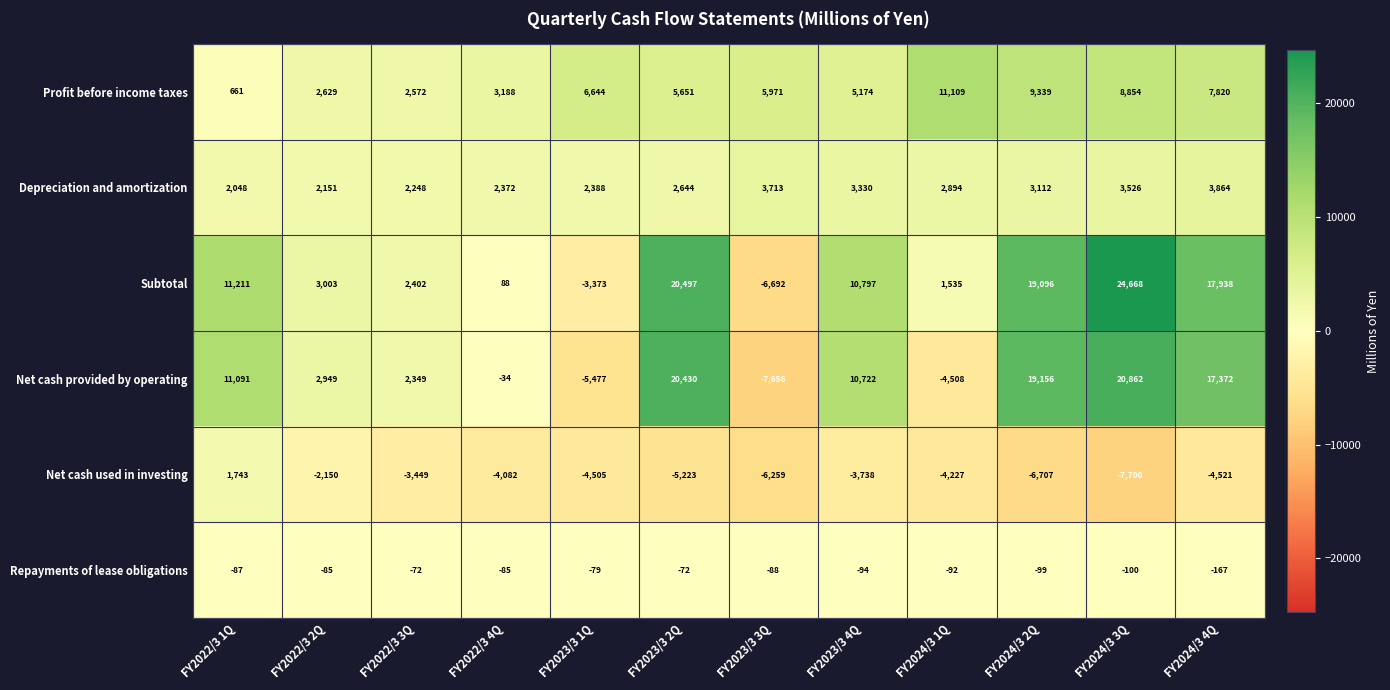

At which category is the sum across all series the highest?

FY2024/3 3Q